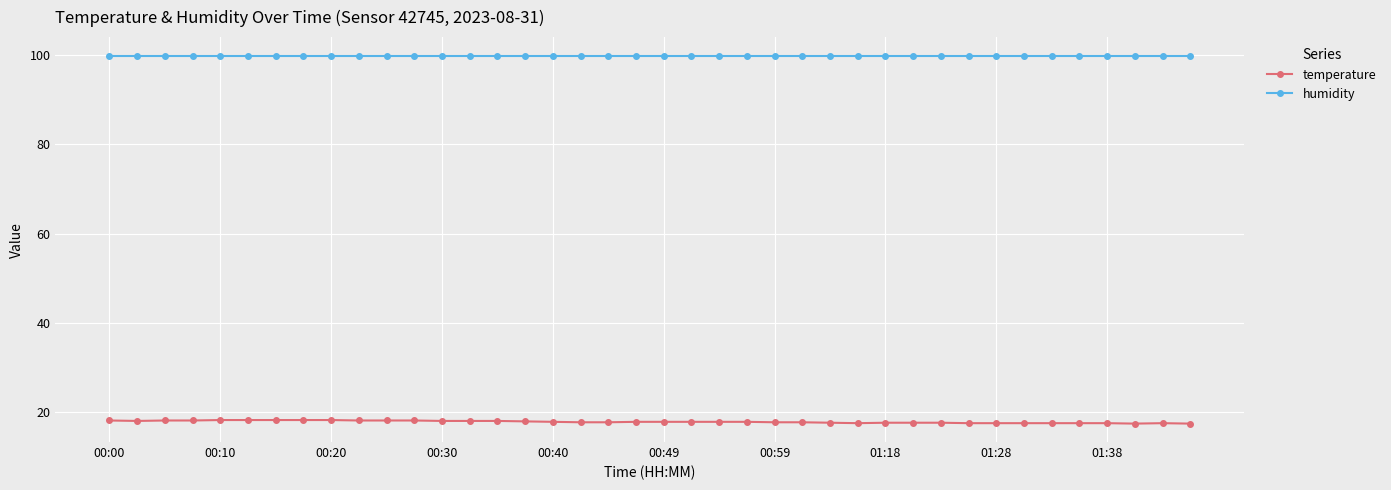

At how many categories does at least one series exceed 92?

40